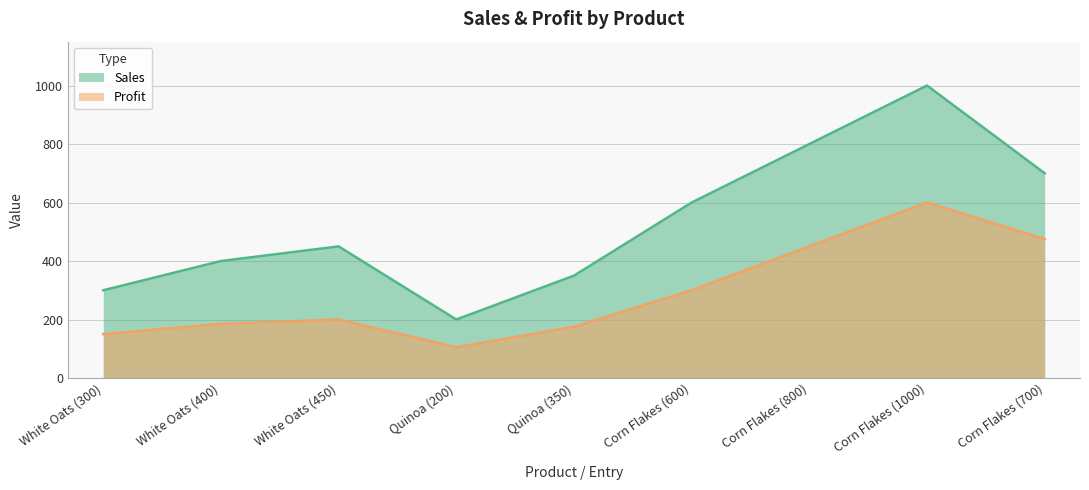

Read the Profit value at Corn Flakes (700).

475